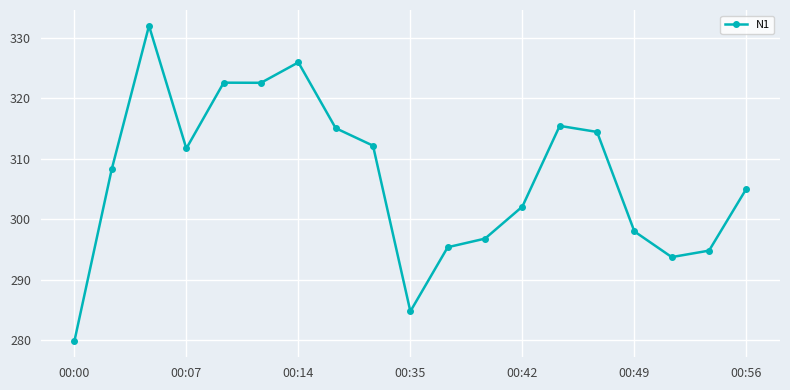

What is the greatest value displayed?

331.9